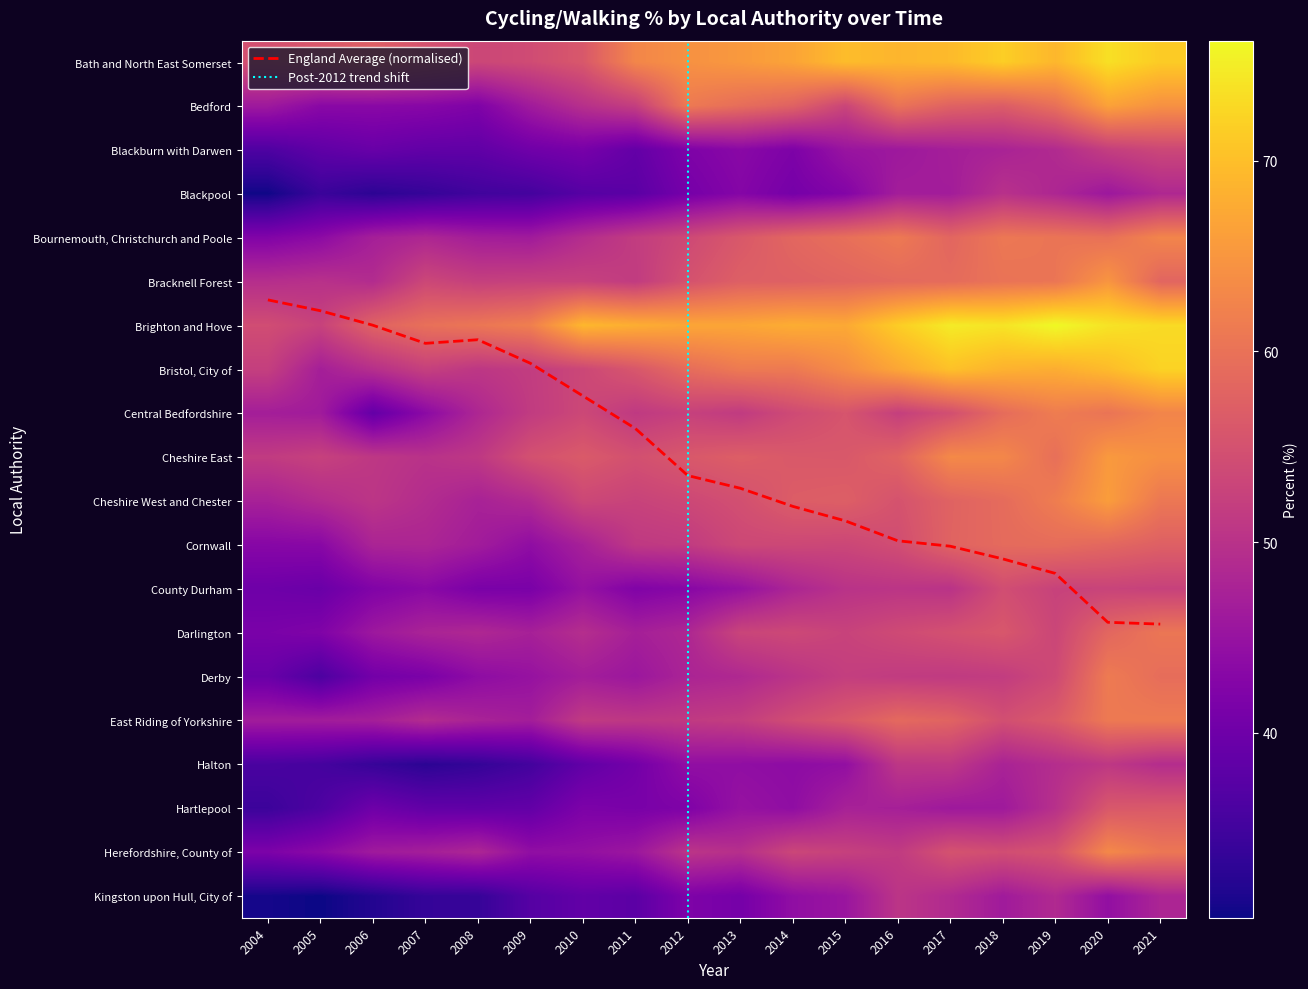

What is the sum of the Bath and North East Somerset values at 2011 and 2008?

116.2